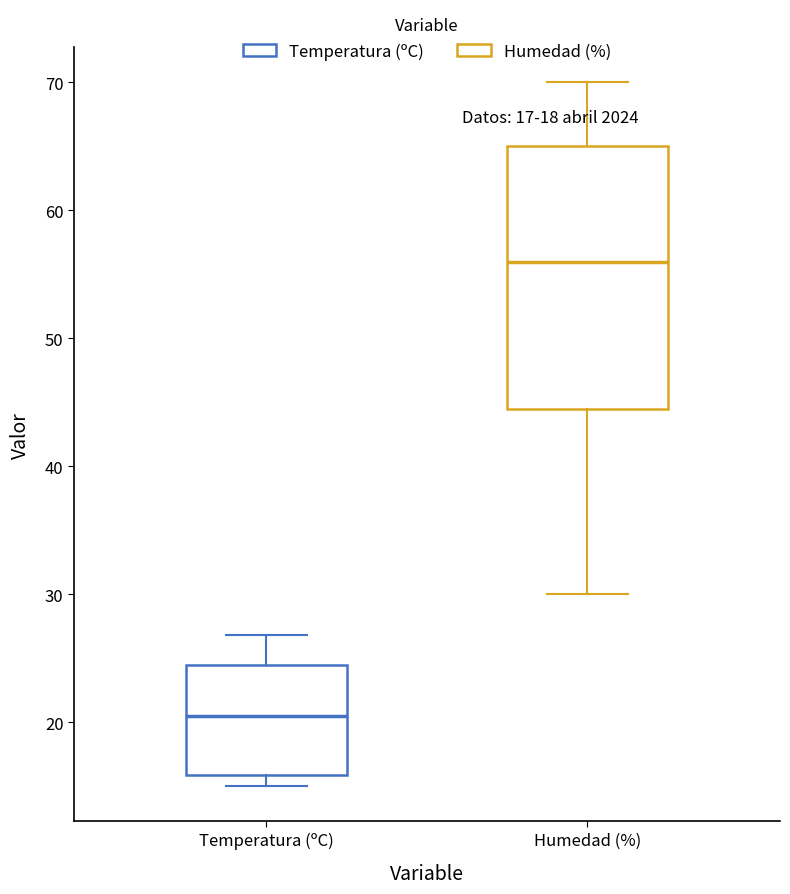

Which box is the tallest, from its lower edge to its upper edge?

Humedad (%)